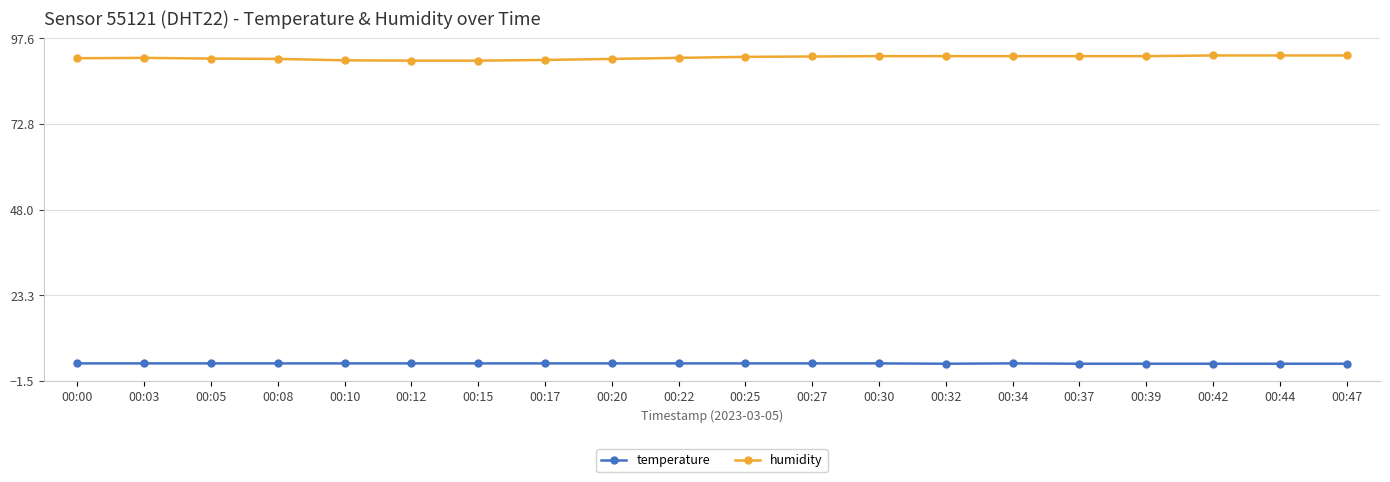

List the series in order of their overall mean, highest first.

humidity, temperature